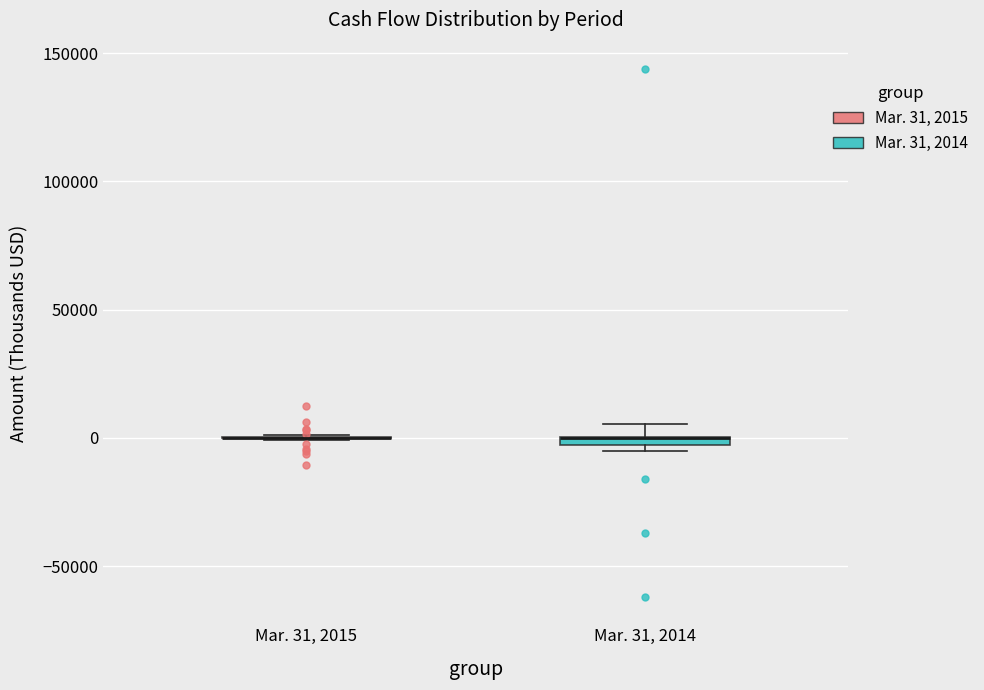

Where is the lower edge of the box for Mar. 31, 2014 on the y-axis? The values are not printed on the chart, so give them approximately, as read against the axis.

-5000